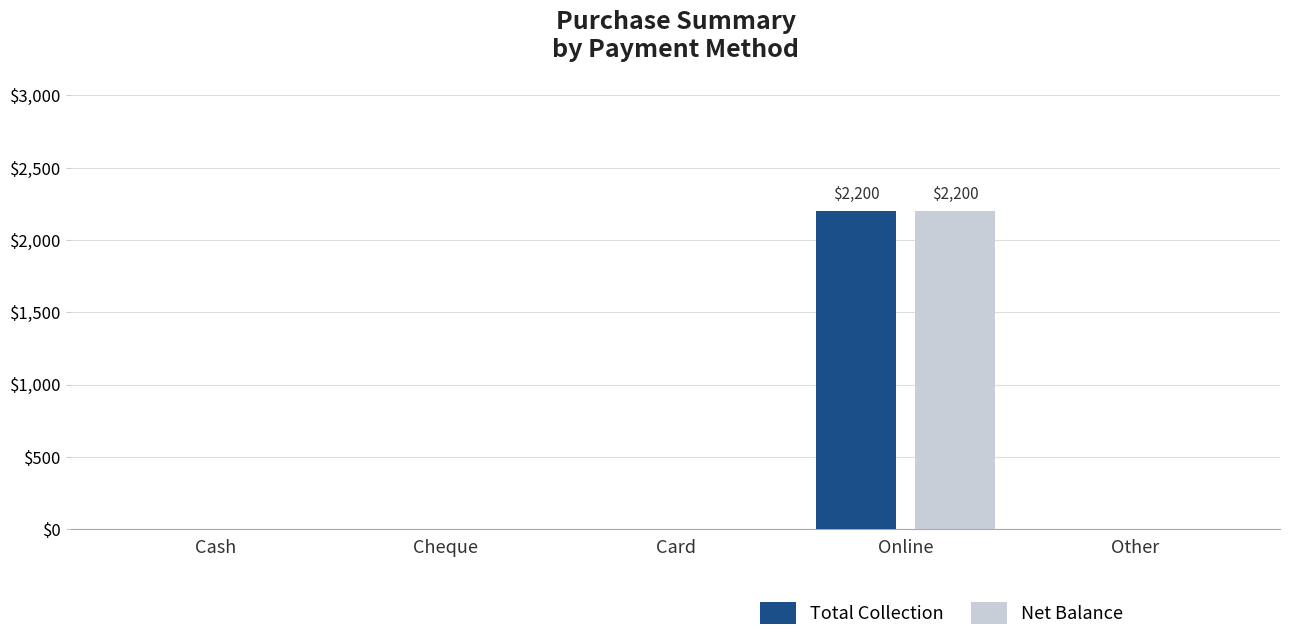

How many categories are shown in the chart?

5